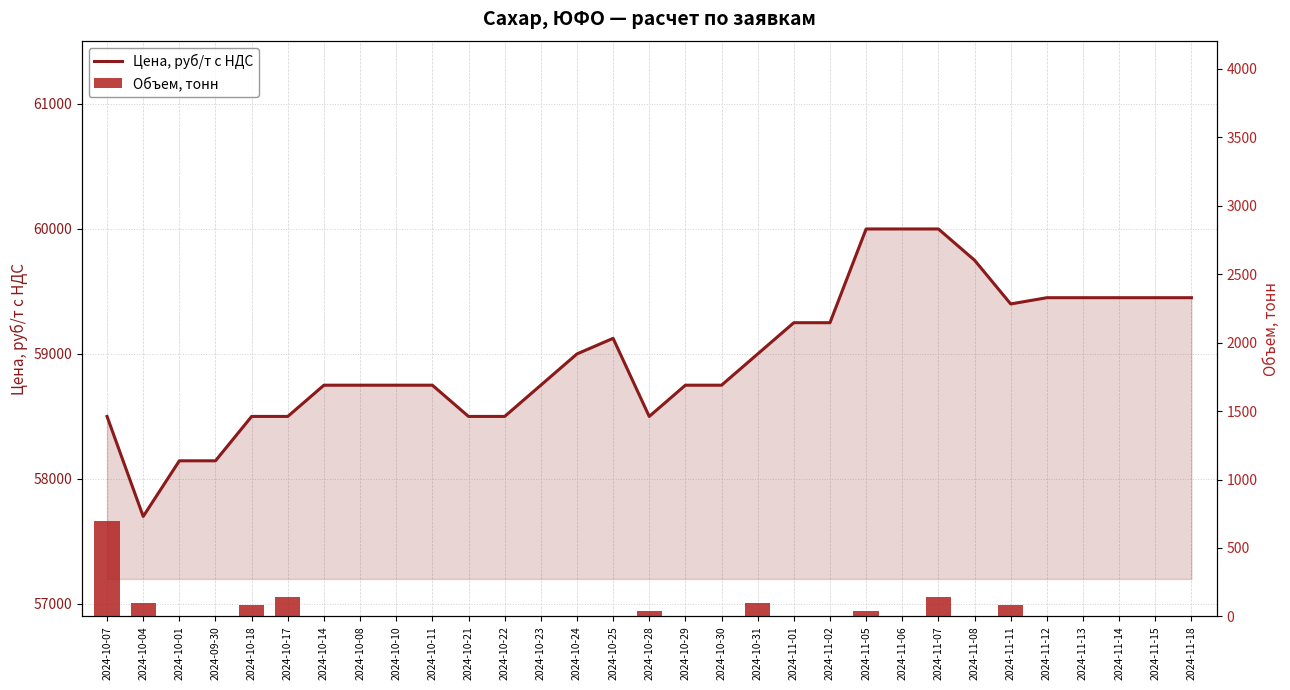

How many data points in Цена, руб/т с НДС are above 58750?

15